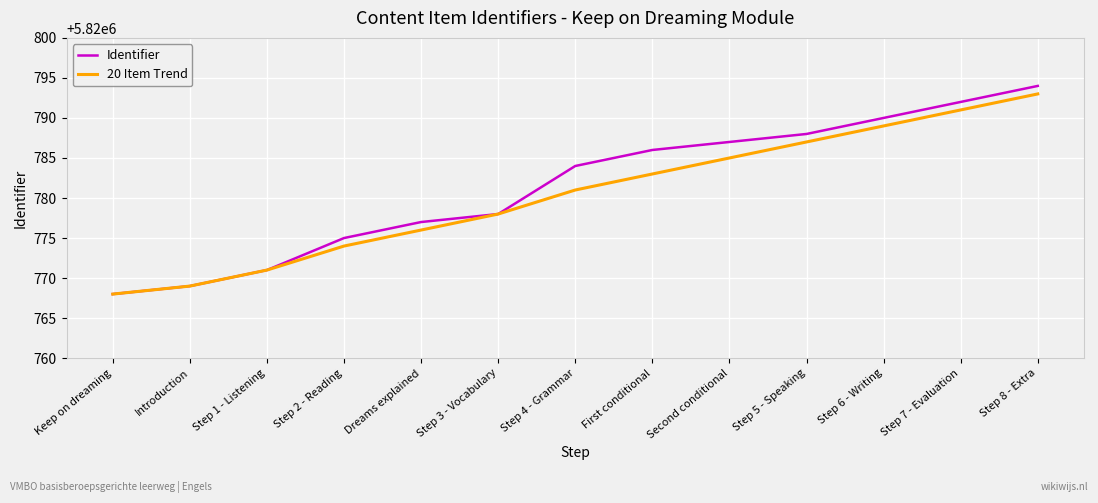

Rank the series at Dreams explained from lowest to highest value.

20 Item Trend, Identifier